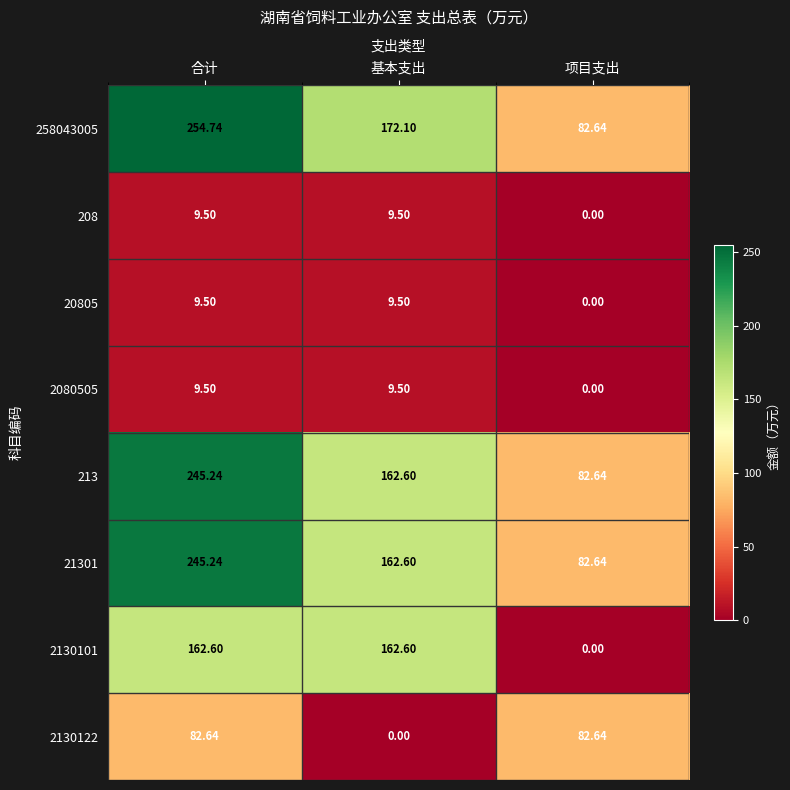

At which label does 20805 reach its minimum?

项目支出